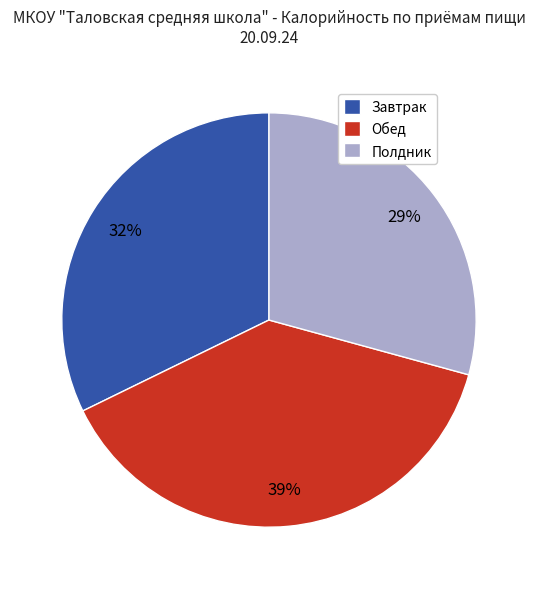

What percentage is the Полдник slice, to the nearest percent?

29%